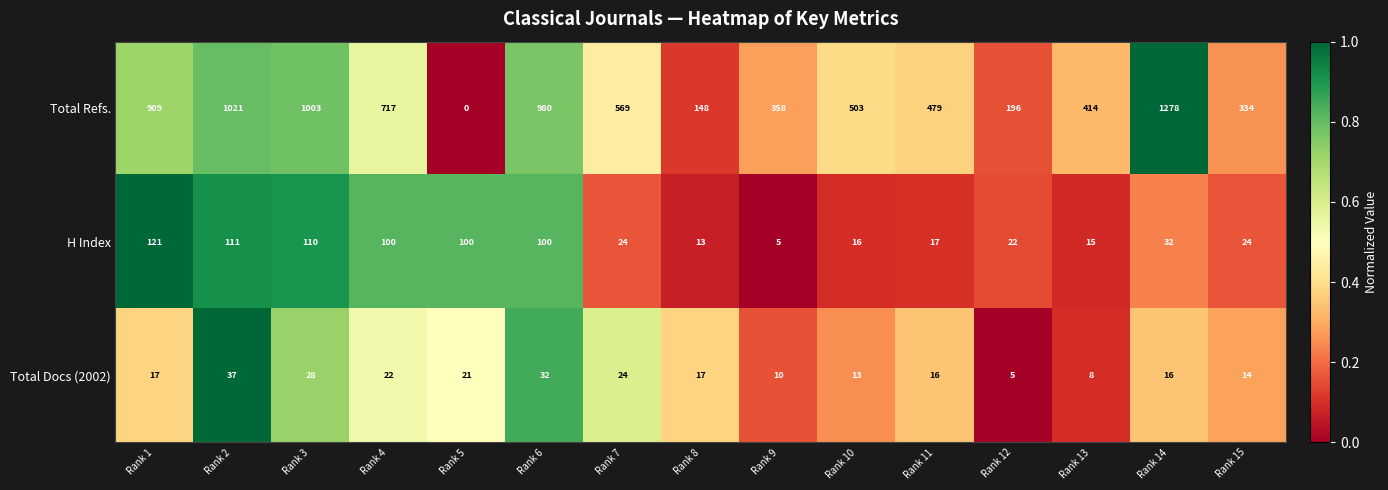

Count the number of categories in the chart.

15